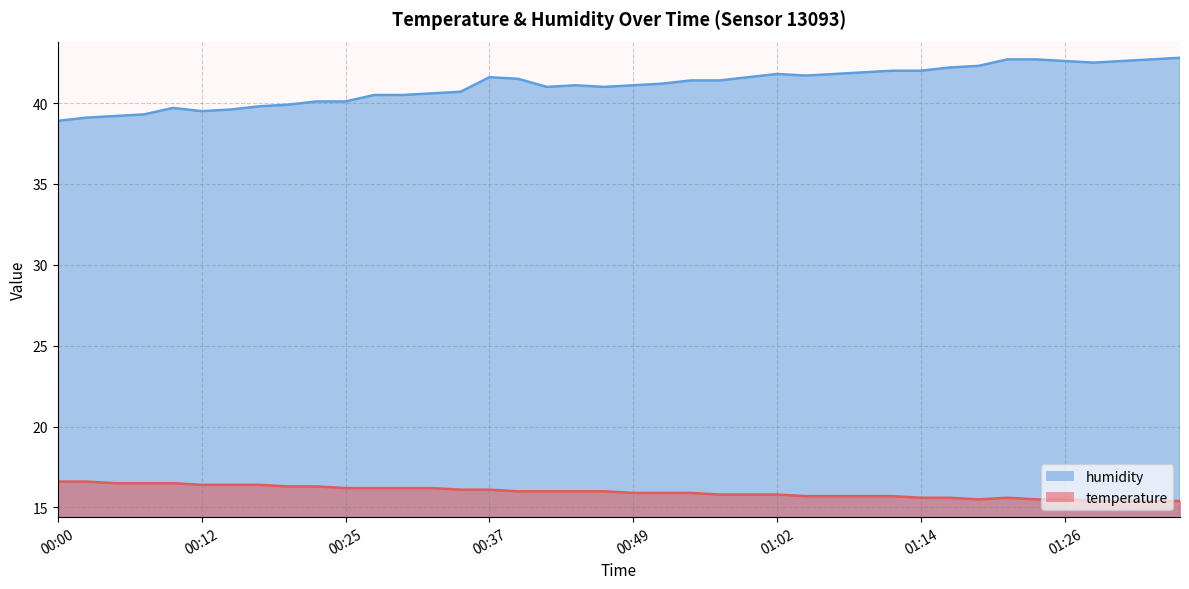

What is the label of the 4th point from the right?

01:29